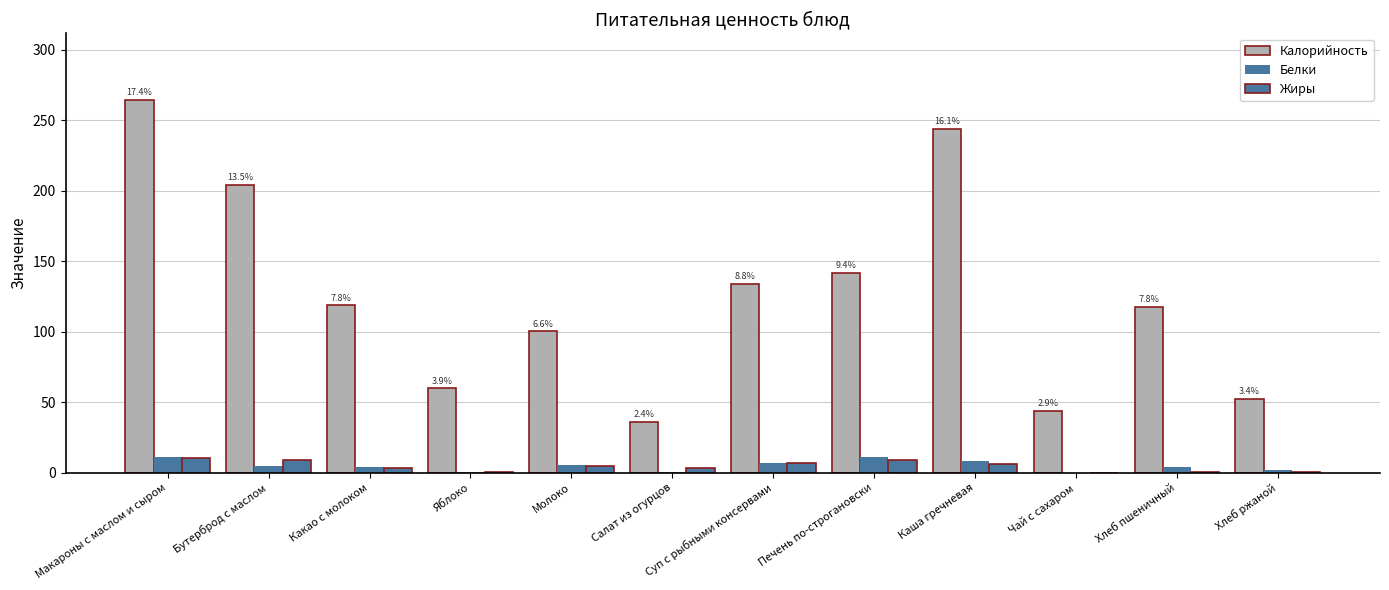

Does the chart contain stacked bars?

No